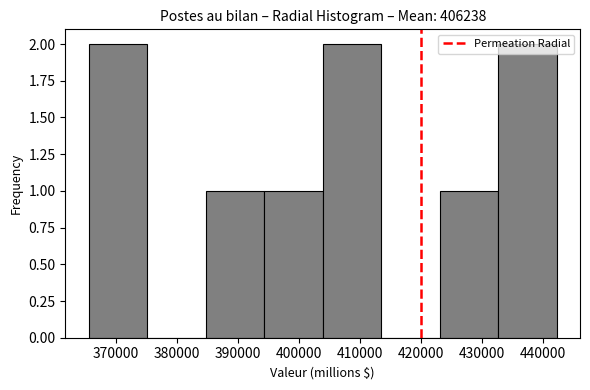

Reading left to right, transcribe this chart: for each bar, give the range it covers on the x-axis and its height. Neither the bar edges nor the heights are printed on the chart, so give them approximately, as read against the axes.

366000 to 375000: 2
375000 to 385000: 0
385000 to 394000: 1
394000 to 404000: 1
404000 to 413000: 2
413000 to 423000: 0
423000 to 433000: 1
433000 to 442000: 2